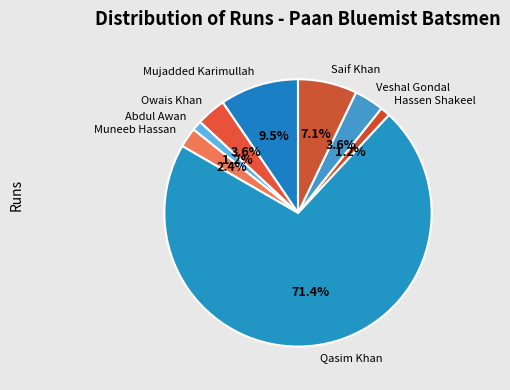

Which has a higher value, Mujadded Karimullah or Muneeb Hassan?

Mujadded Karimullah